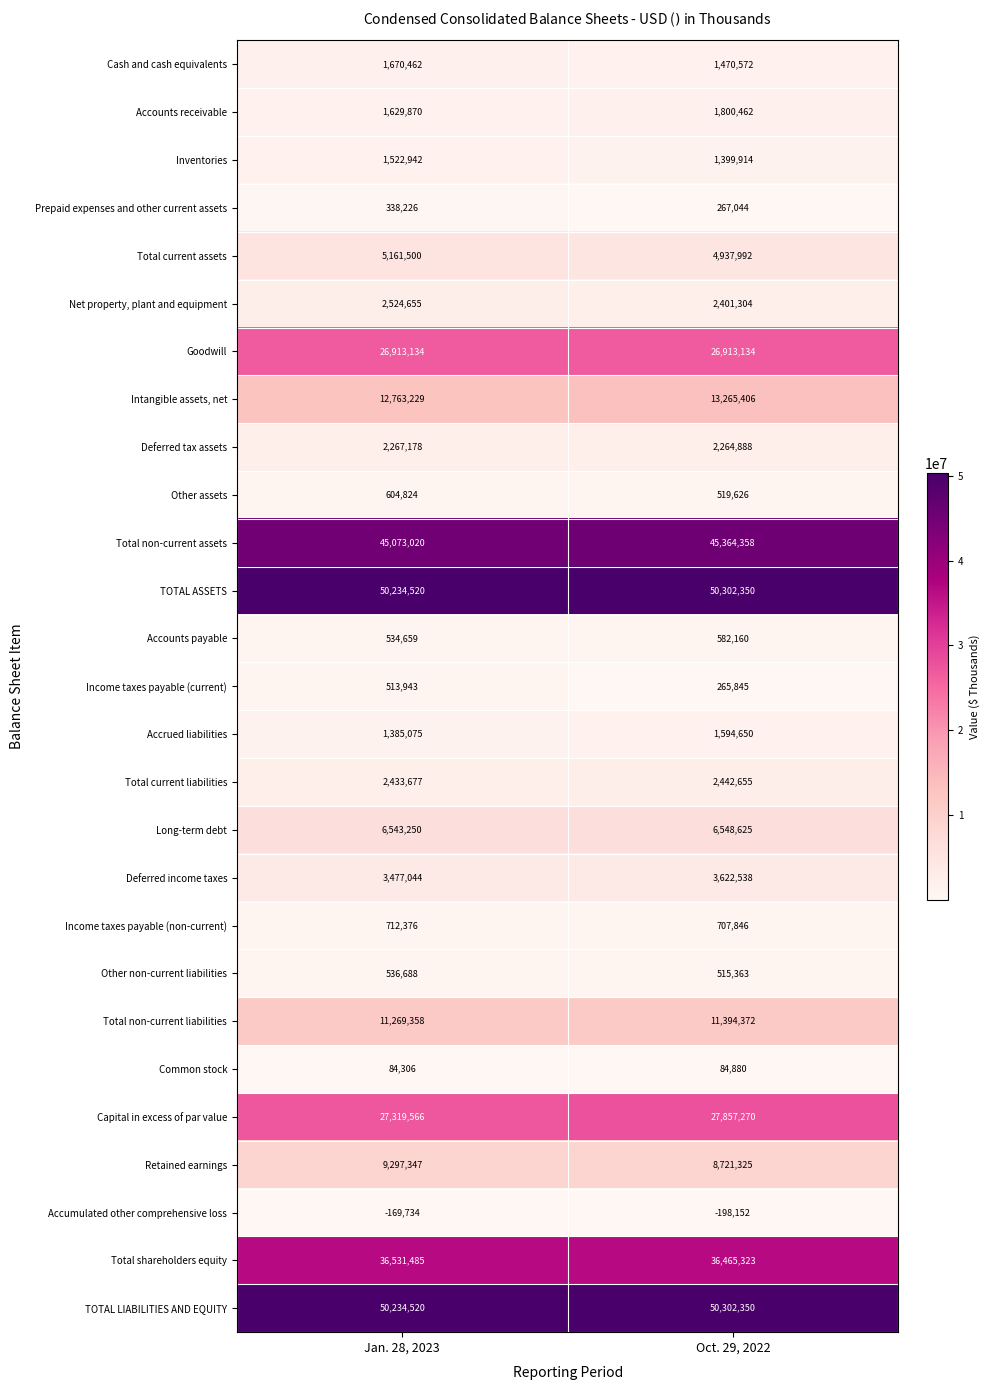

Between Jan. 28, 2023 and Oct. 29, 2022, which series saw the biggest shift?

Retained earnings